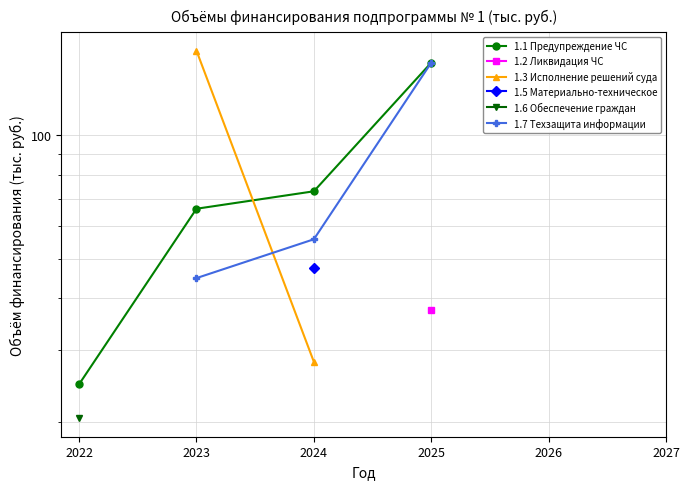

At how many categories does at least one series exceed 92?

2